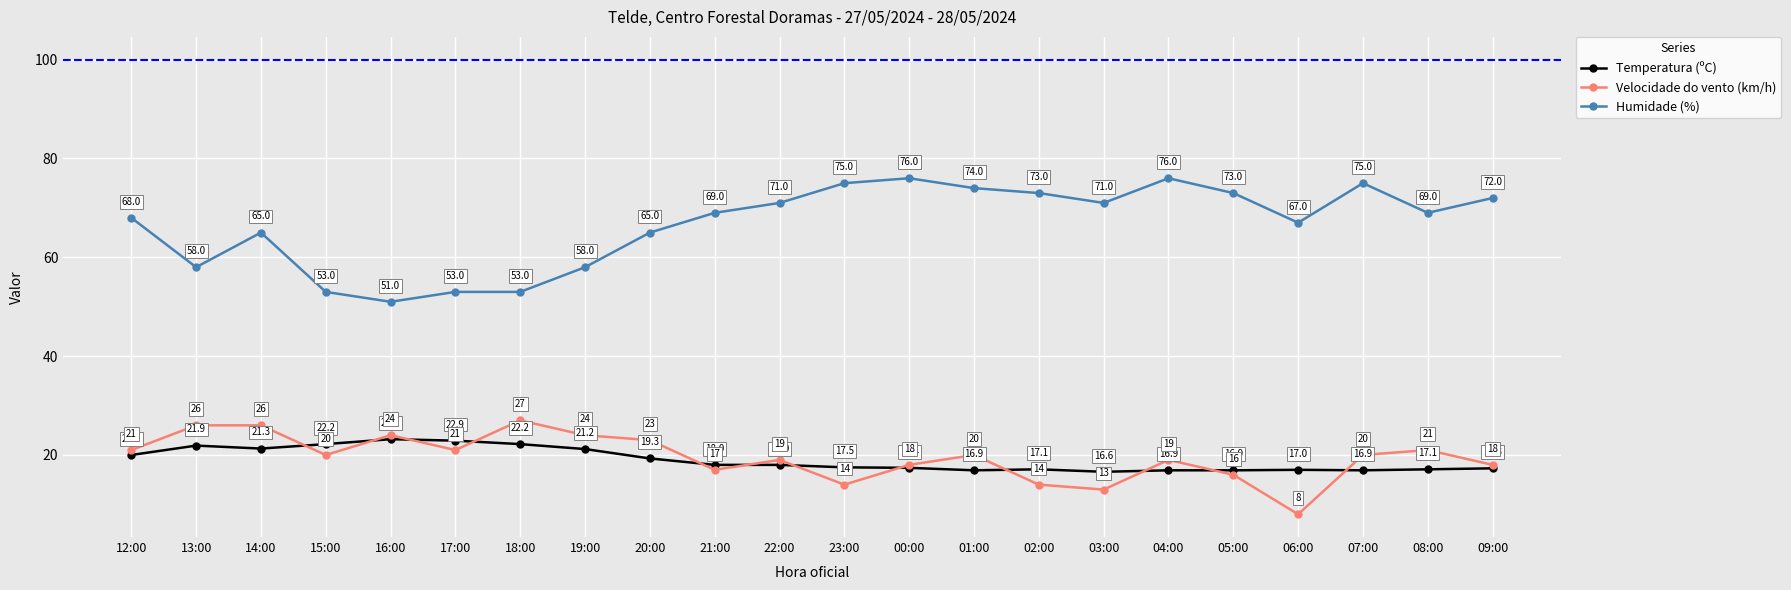

What is the minimum value shown in the chart?

8.0